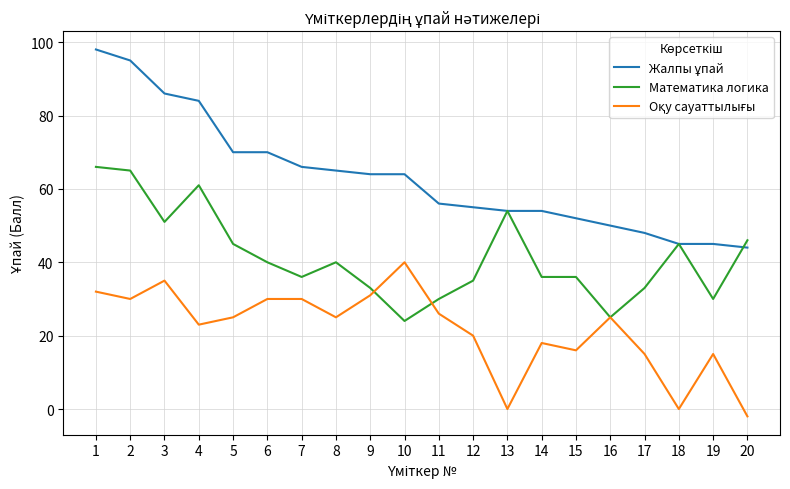

What is the maximum value shown in the chart?

98